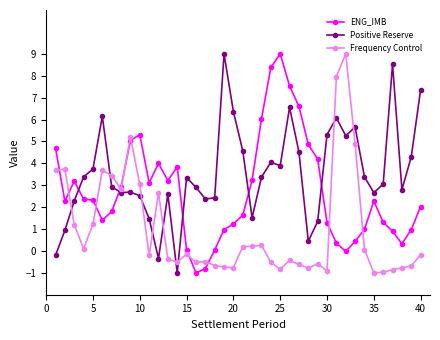

True or false: Positive Reserve and ENG_IMB intersect in this chart.

True